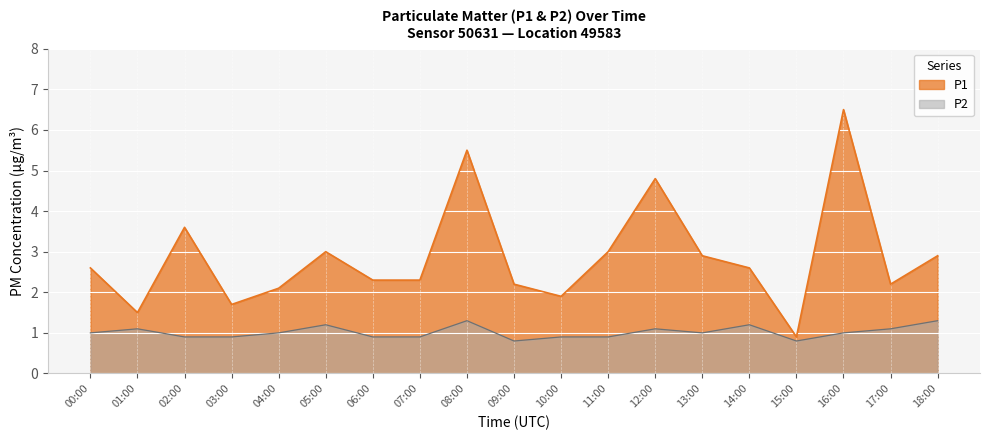

At which category does P1 reach its first local peak?

02:00